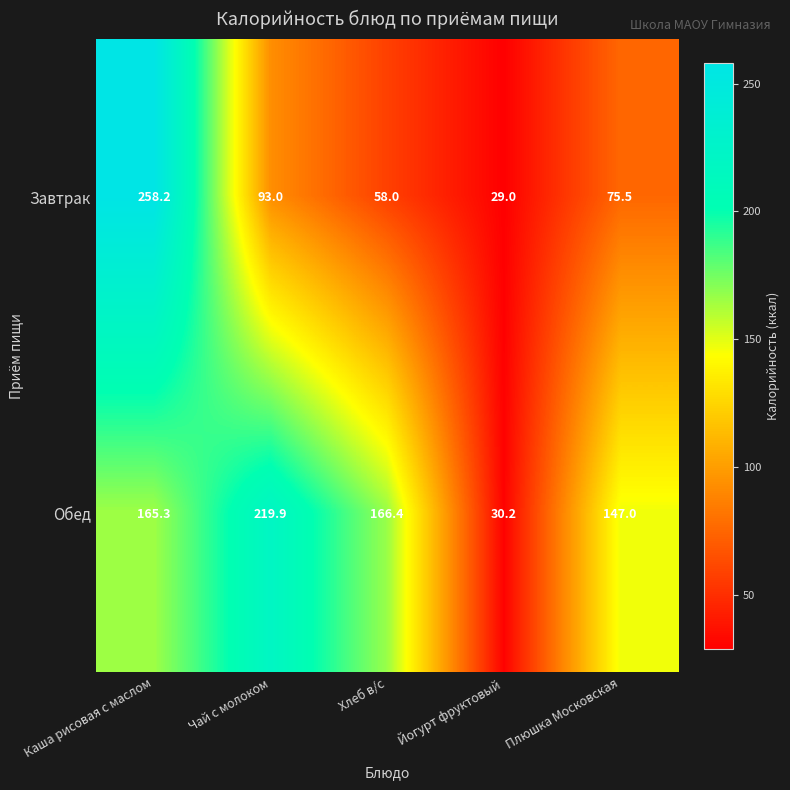

Where does the Обед series first go above 165?

Каша рисовая с маслом